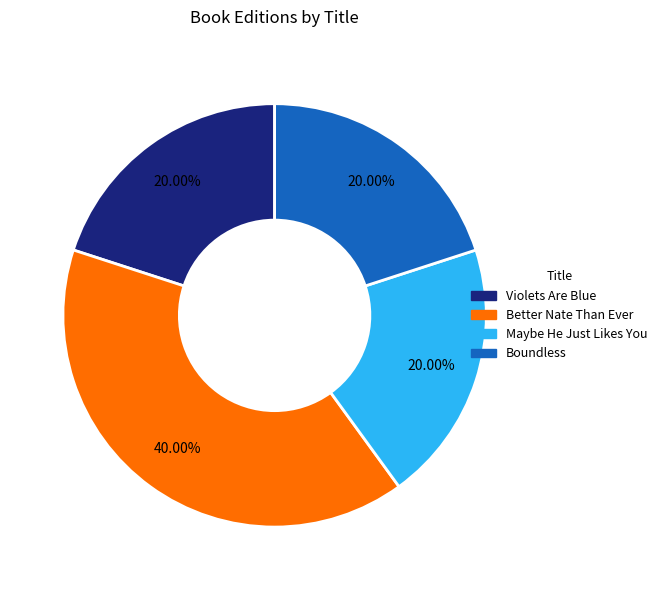

To the nearest percent, what is the difference between the Better Nate Than Ever and Boundless slice percentages?

20%